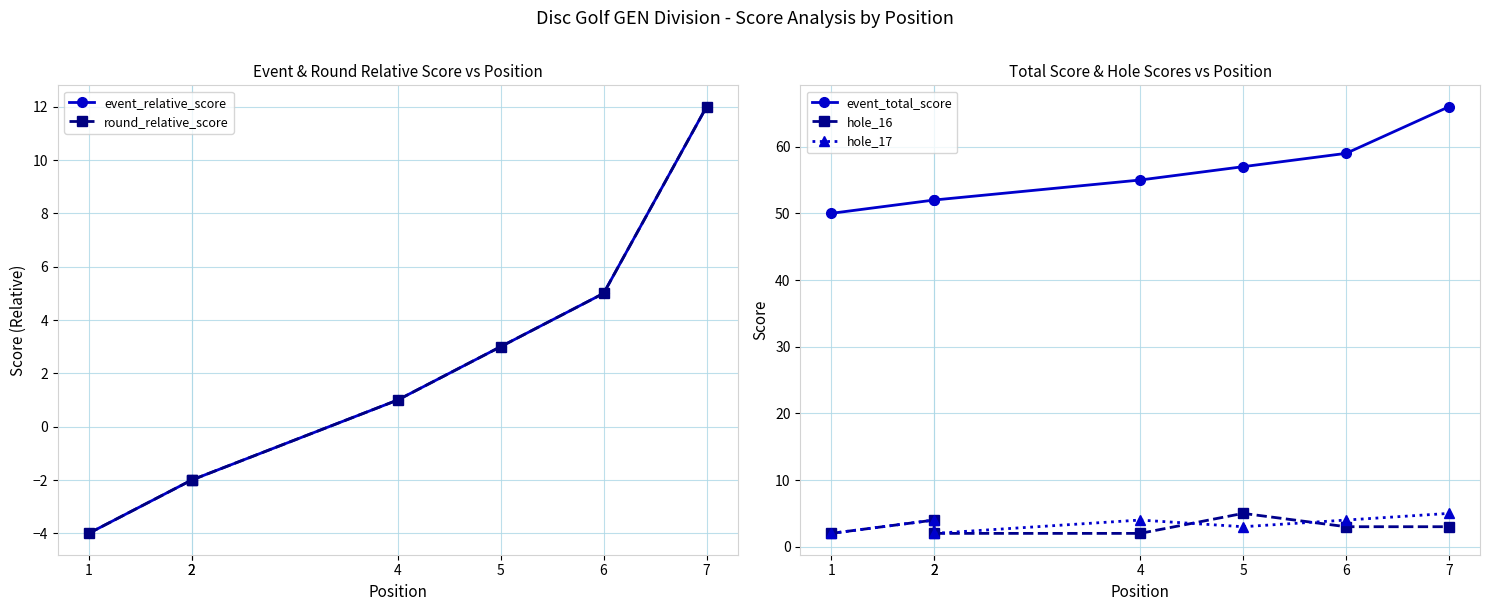

At 6, list the series in order from smallest to largest.

hole_16, hole_17, event_relative_score, round_relative_score, event_total_score